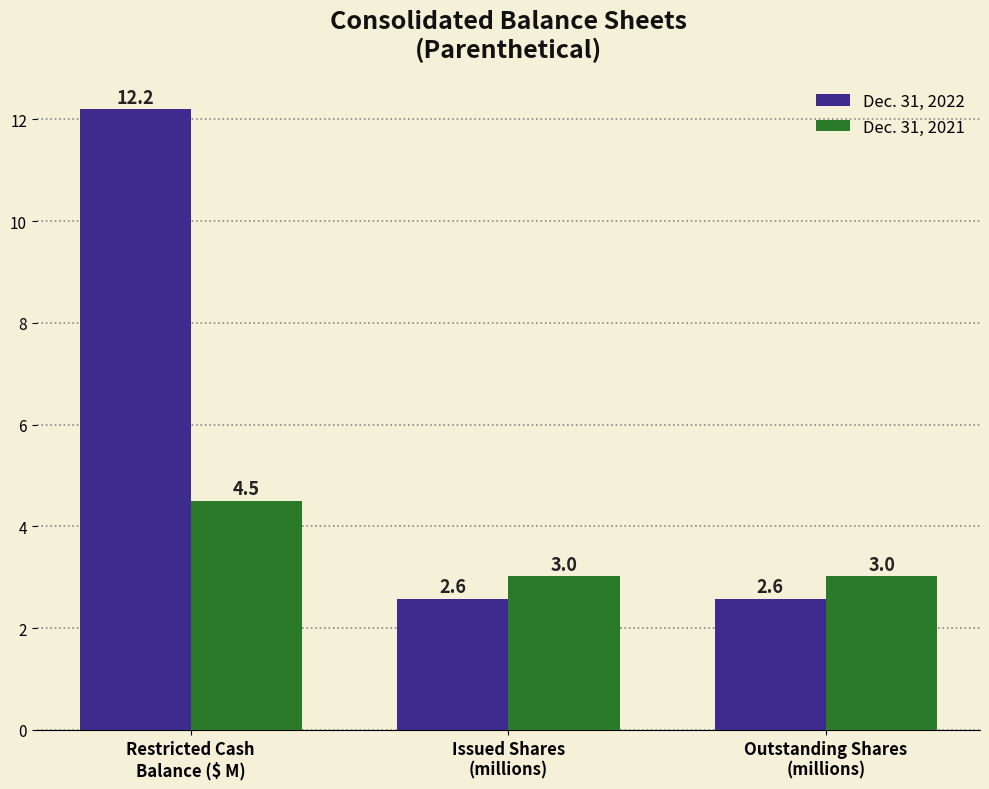

What is the maximum value for Dec. 31, 2021?

4.5